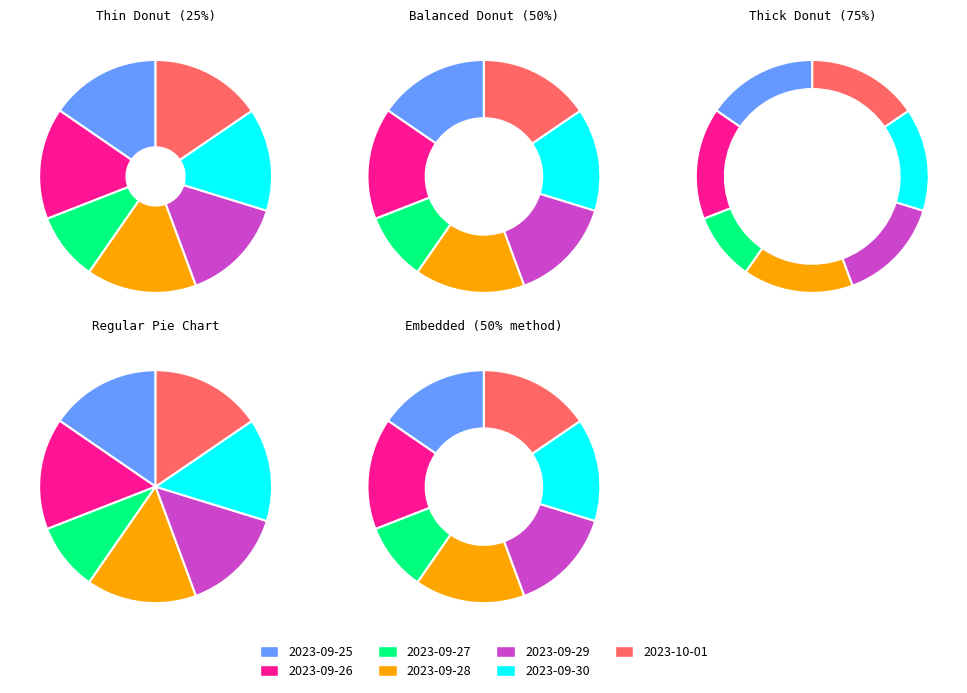

To the nearest percent, what is the difference between the largest and smallest slice percentages?

6%